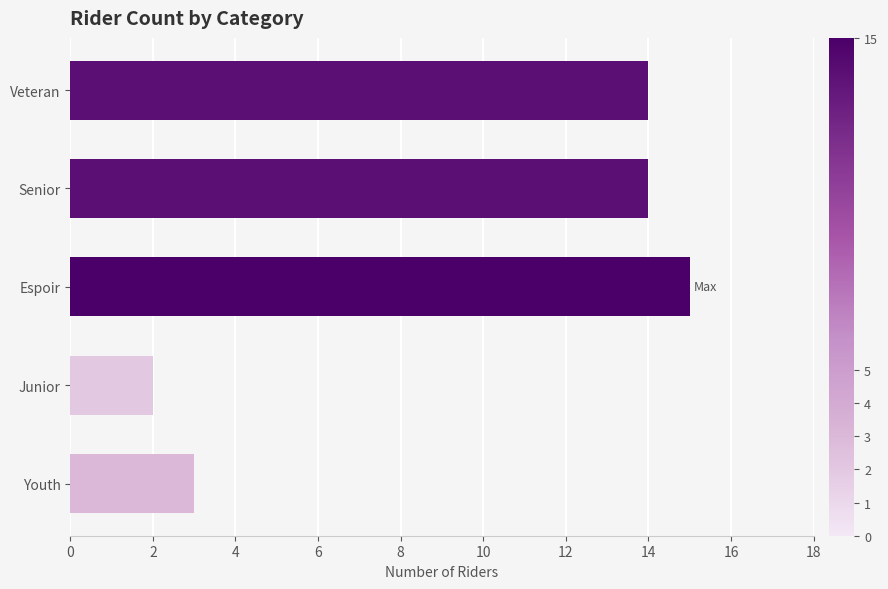

Where is the data nearest to the value 8?

Youth